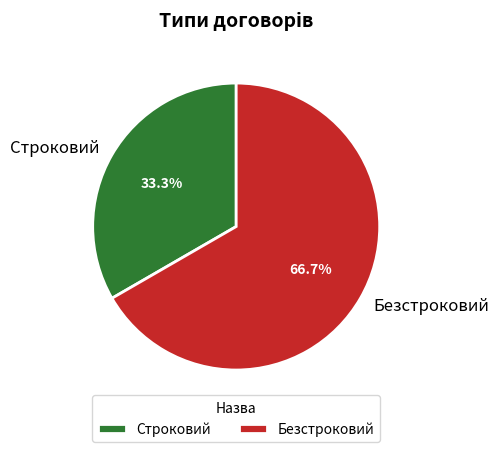

To the nearest percent, what percentage of the pie is Безстроковий?

67%